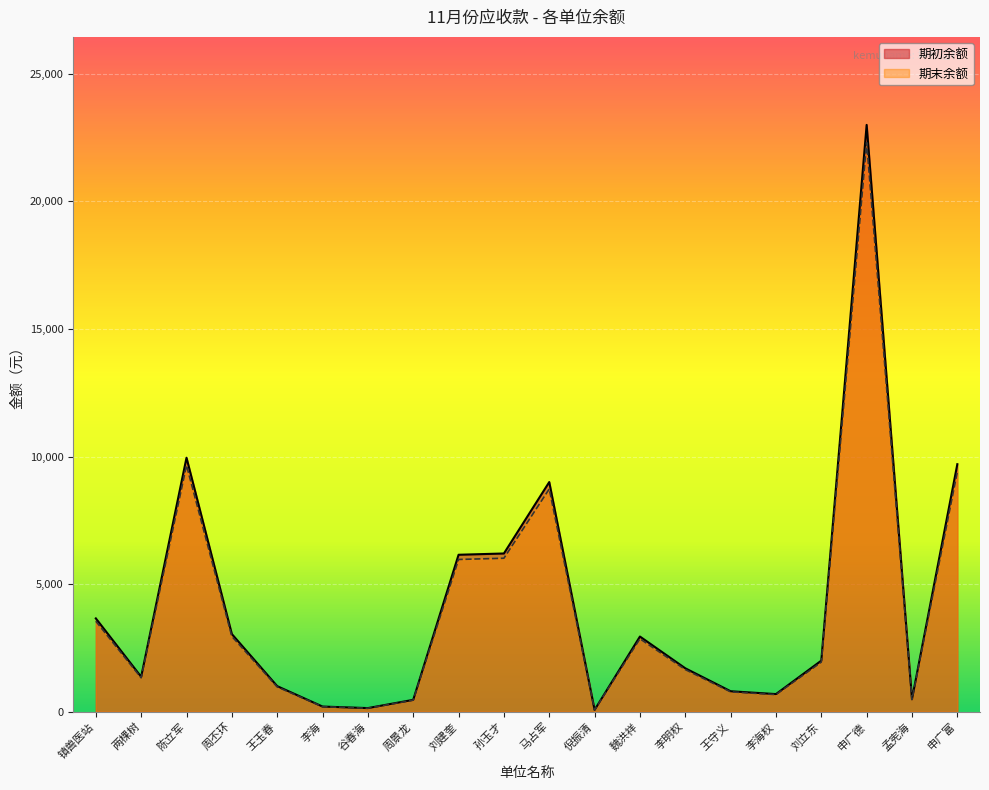

What is the sum of all 期初余额 values?

82559.1